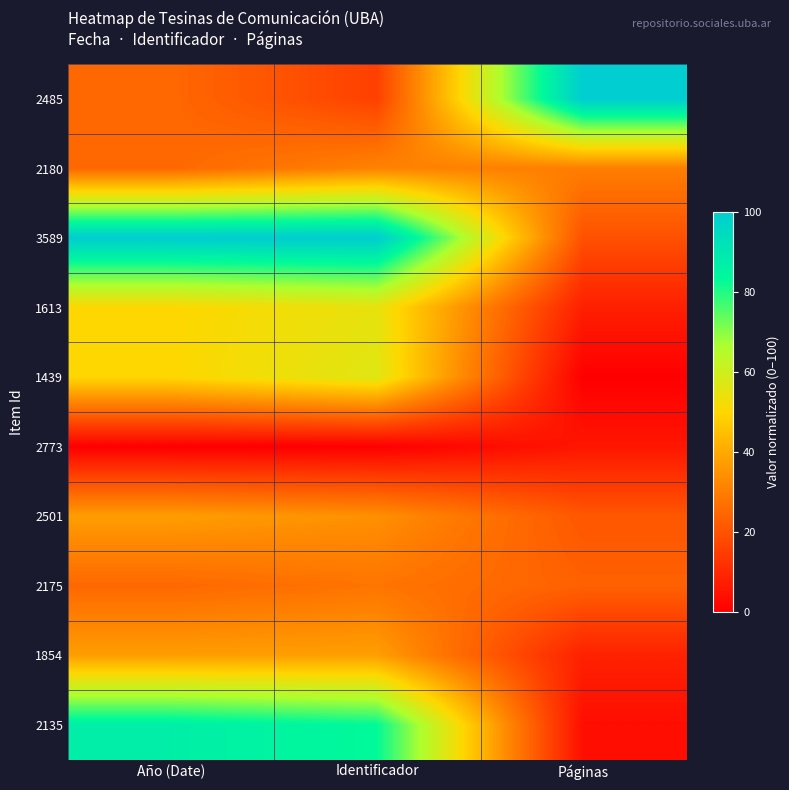

Count the number of data series in this chart.

10